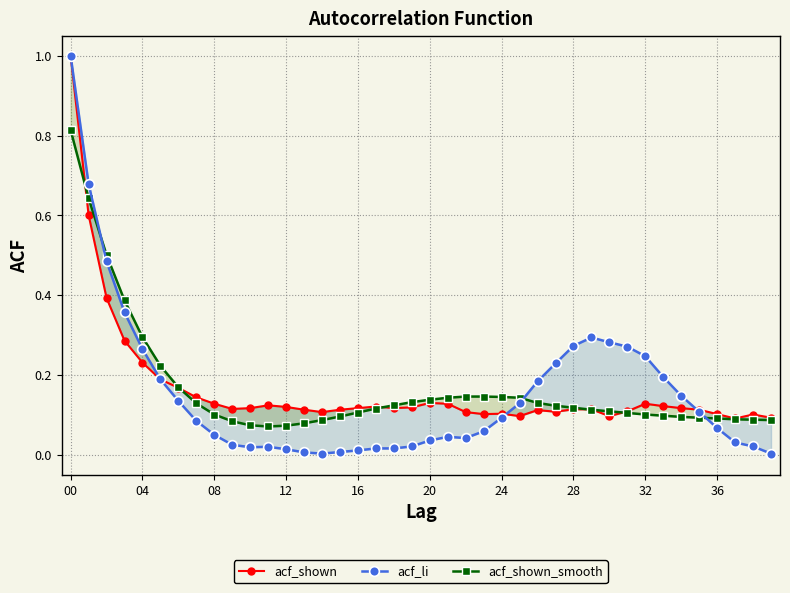

After their last crossing, which series has the higher values: acf_shown or acf_shown_smooth?

acf_shown